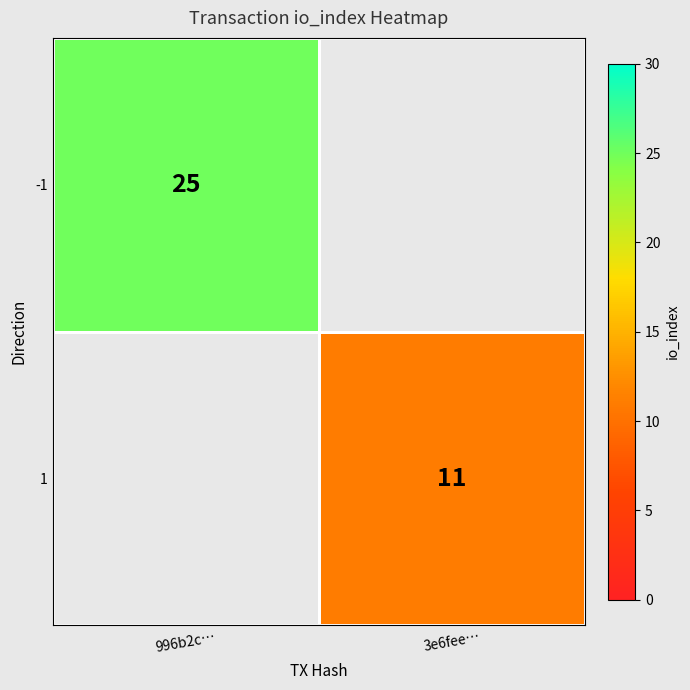

True or false: -1 has a value of 43 at 996b2c….

False